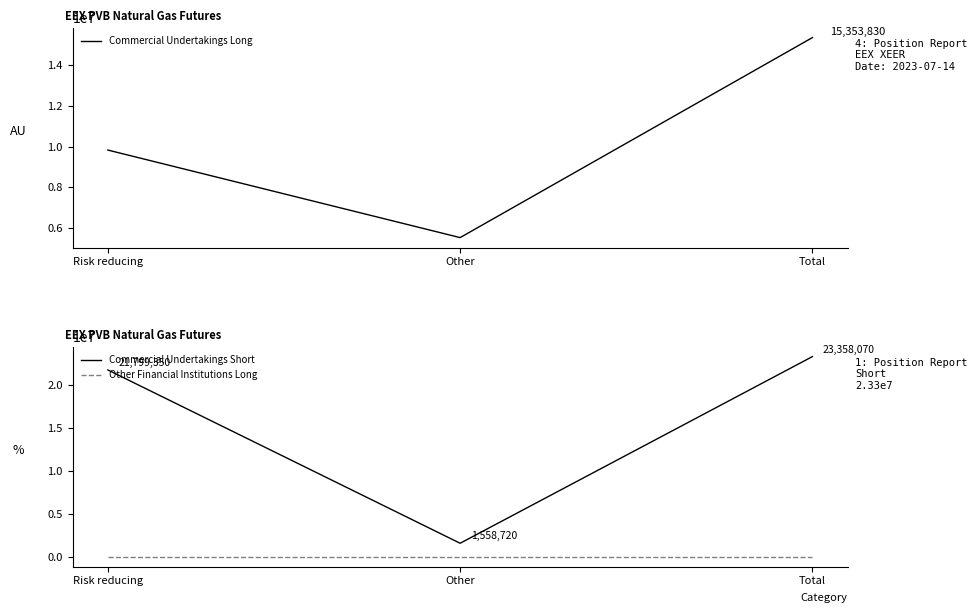

Where does the Commercial Undertakings Long series first go above 9827620?

Total